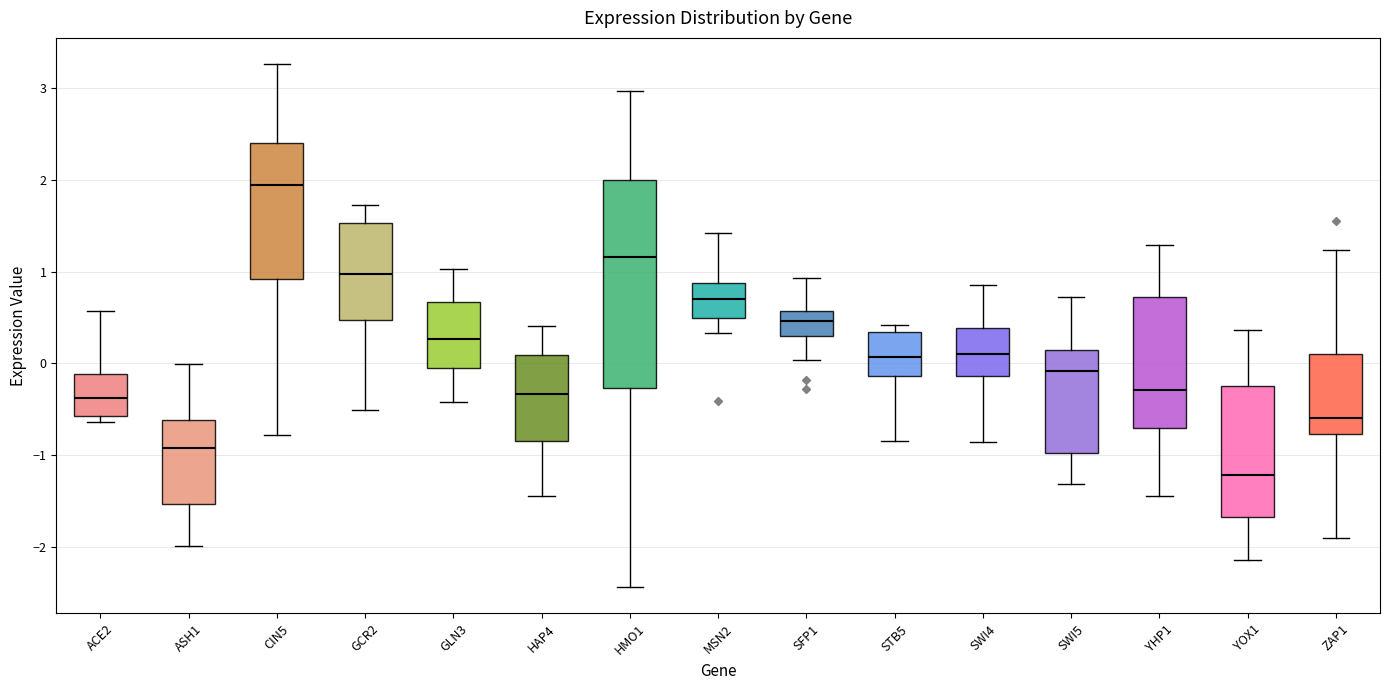

Which box is the tallest, from its lower edge to its upper edge?

HMO1